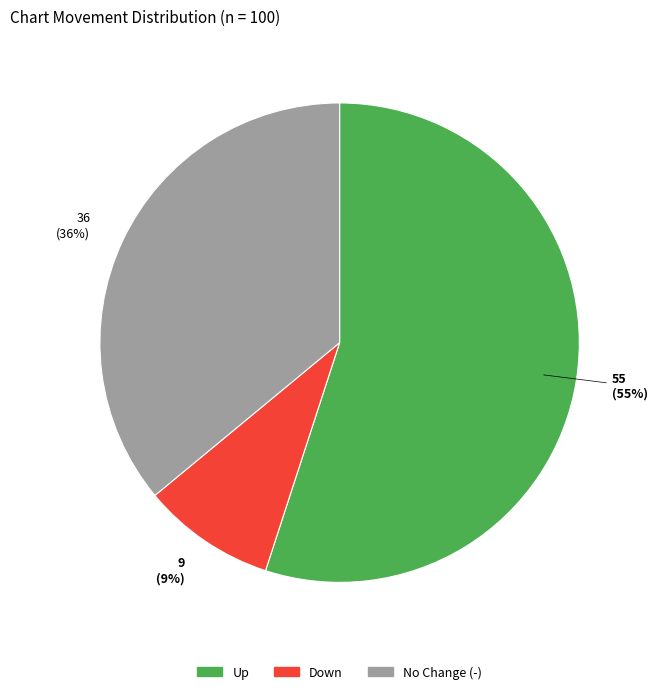

Is it true that No Change (-) is 50% of the pie?

False